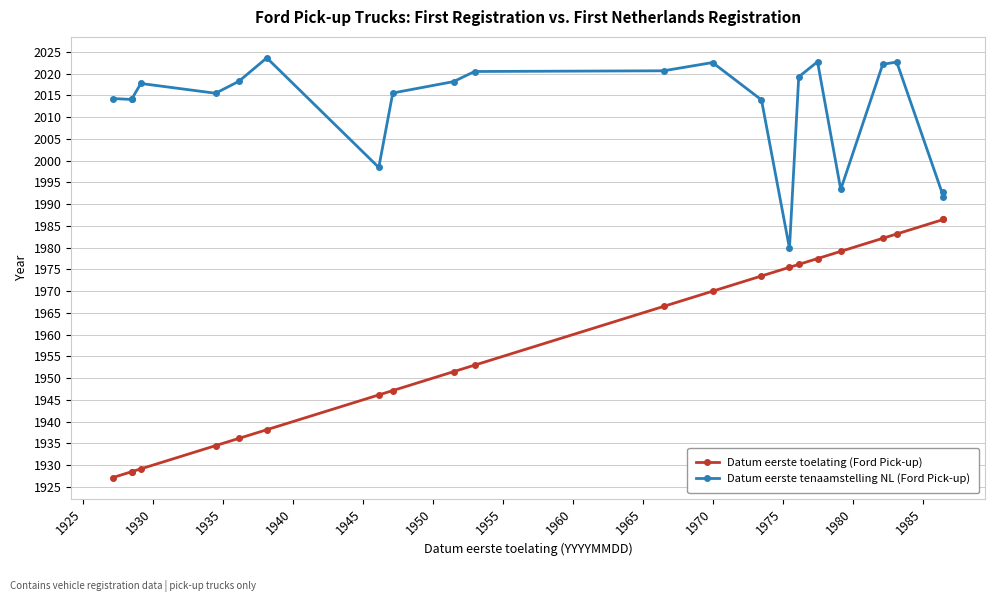

Which series has the largest total across all categories?

Datum eerste tenaamstelling NL (Ford Pick-up)